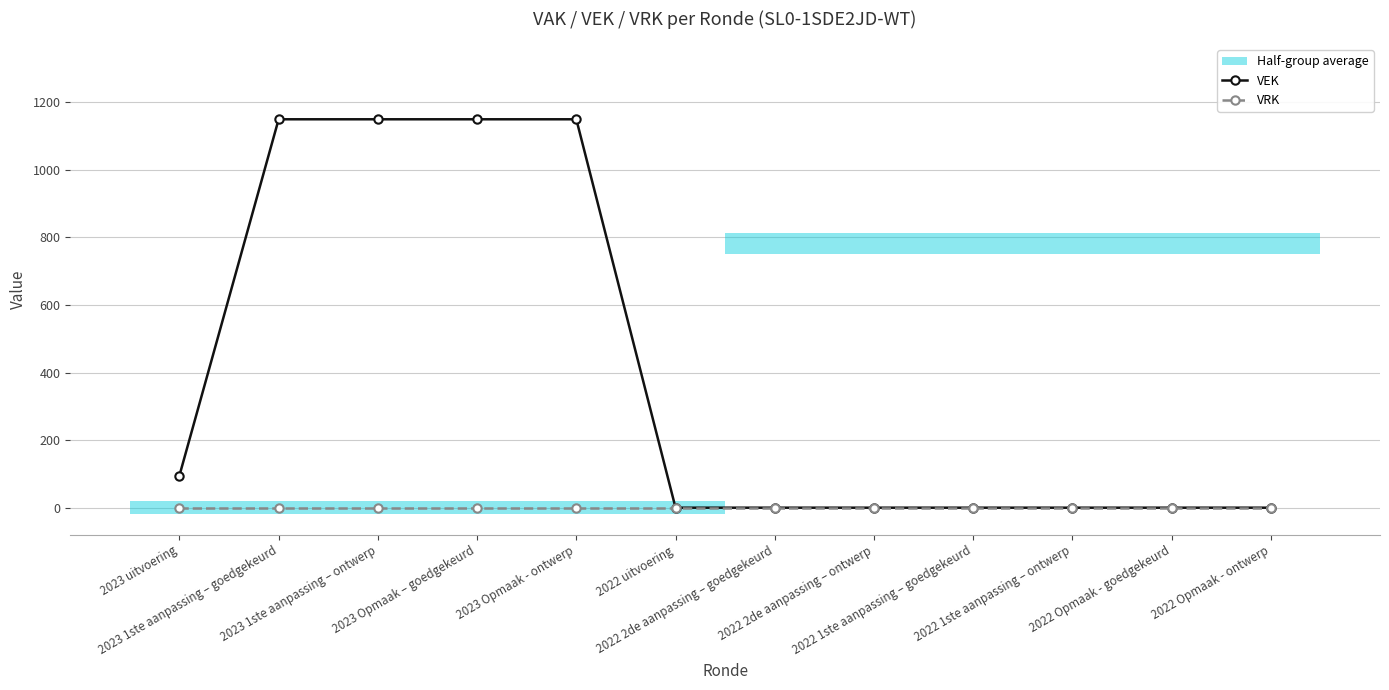

At which category does the chart reach its peak across all series?

2023 1ste aanpassing – goedgekeurd